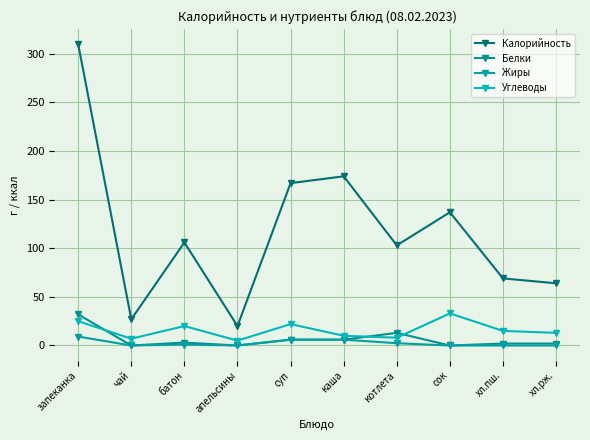

True or false: Жиры and Калорийность cross at least once.

False